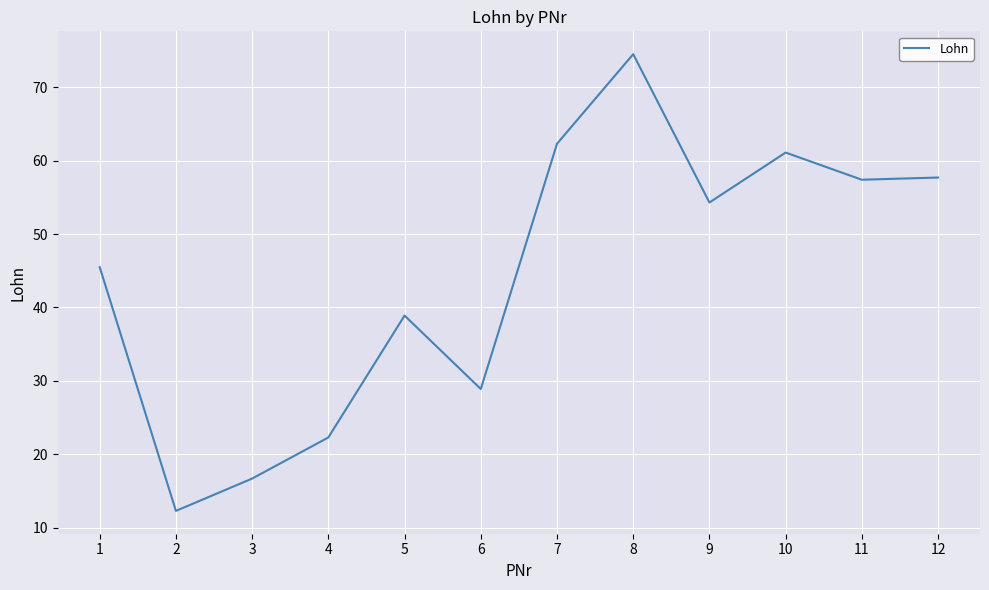

At which label does the data first exceed 54?

7